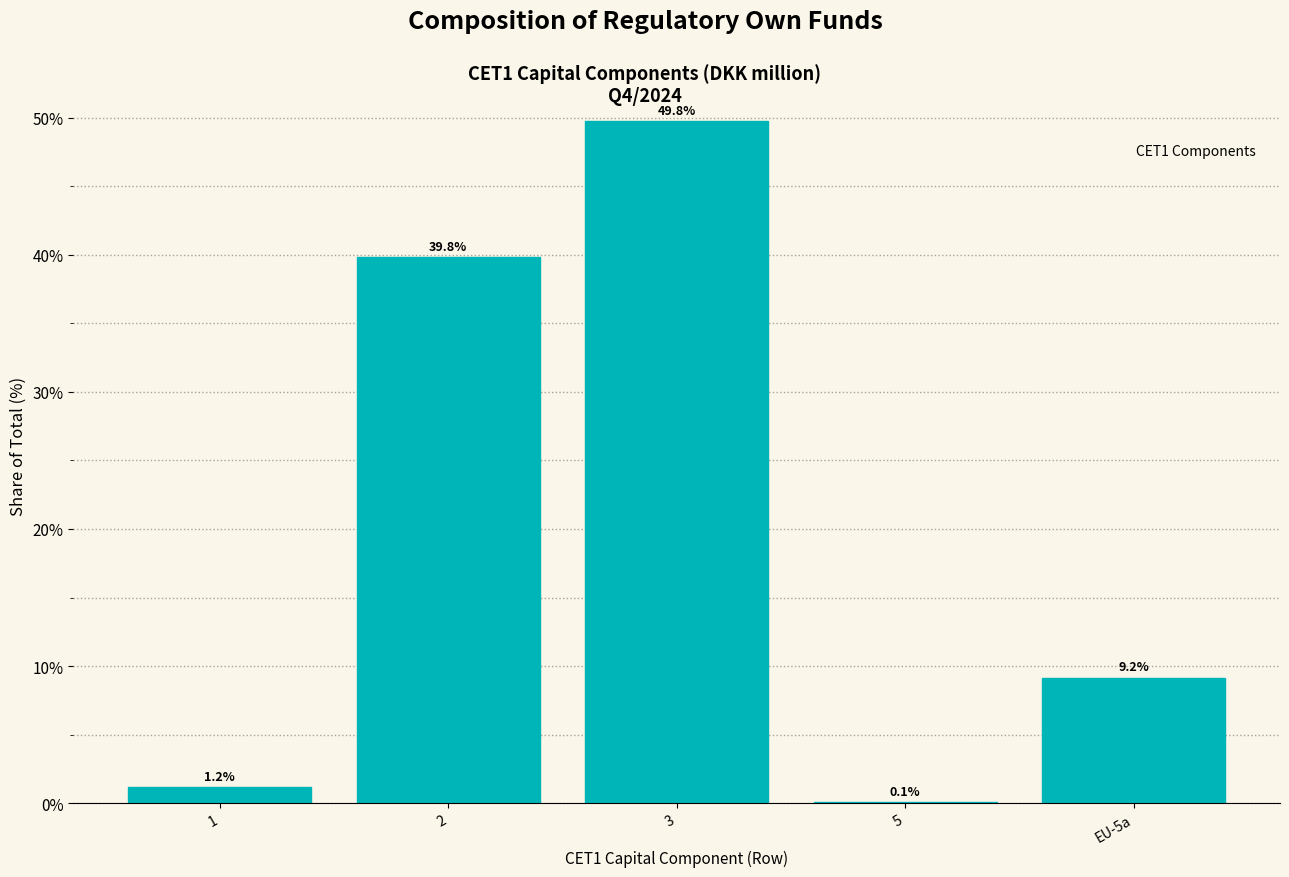

Reading right to left, transcribe all the data shown in this chart.

EU-5a=9.2	5=0.1	3=49.8	2=39.8	1=1.2